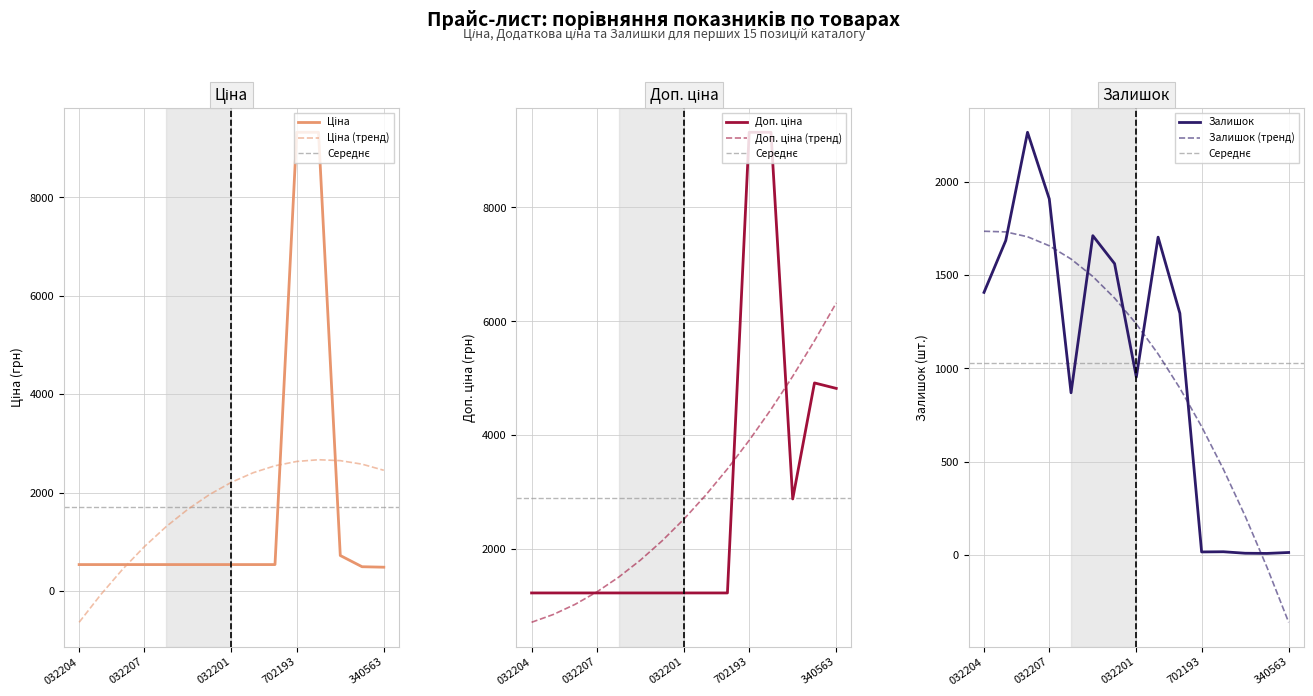

How many values in the Ціна series exceed 535?

13